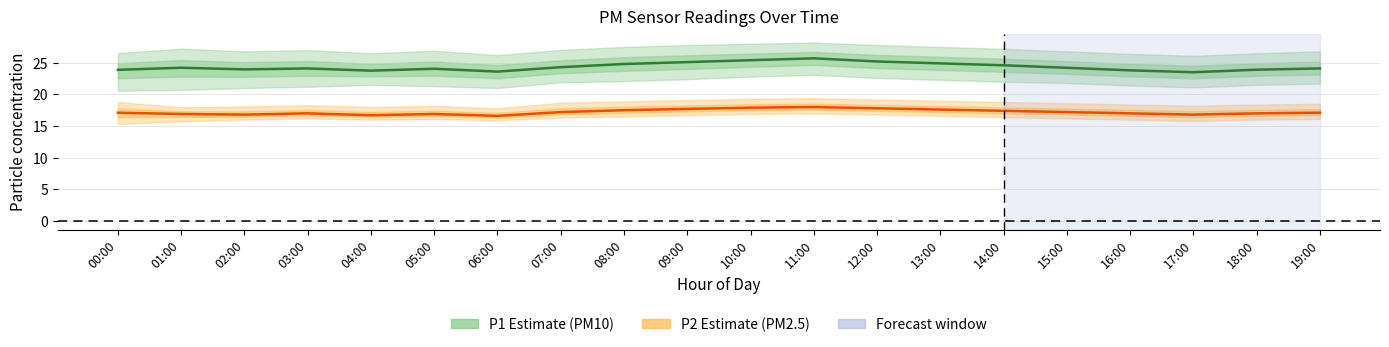

Reading left to right, what are all the values shown in this chart?

P1 (PM10): 00:00=23.9	01:00=24.2	02:00=23.9	03:00=24.1	04:00=23.8	05:00=24.1	06:00=23.6	07:00=24.3	08:00=24.8	09:00=25.1	10:00=25.4	11:00=25.7	12:00=25.2	13:00=24.9	14:00=24.6	15:00=24.2	16:00=23.8	17:00=23.5	18:00=23.9	19:00=24.1
P2 (PM2.5): 00:00=17.1	01:00=16.9	02:00=16.8	03:00=17.0	04:00=16.7	05:00=16.9	06:00=16.6	07:00=17.2	08:00=17.5	09:00=17.7	10:00=17.9	11:00=18.0	12:00=17.8	13:00=17.6	14:00=17.4	15:00=17.2	16:00=17.0	17:00=16.8	18:00=17.0	19:00=17.1